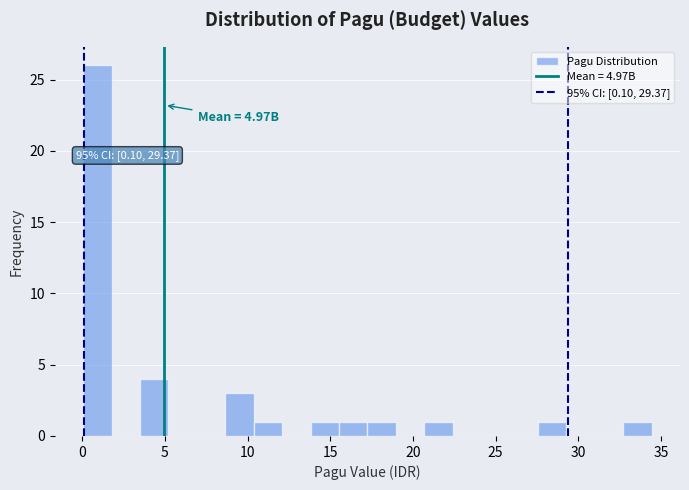

Around what value on the x-axis is the tallest bar? Give the approximate position of its centre, as read against the axis.

1.0